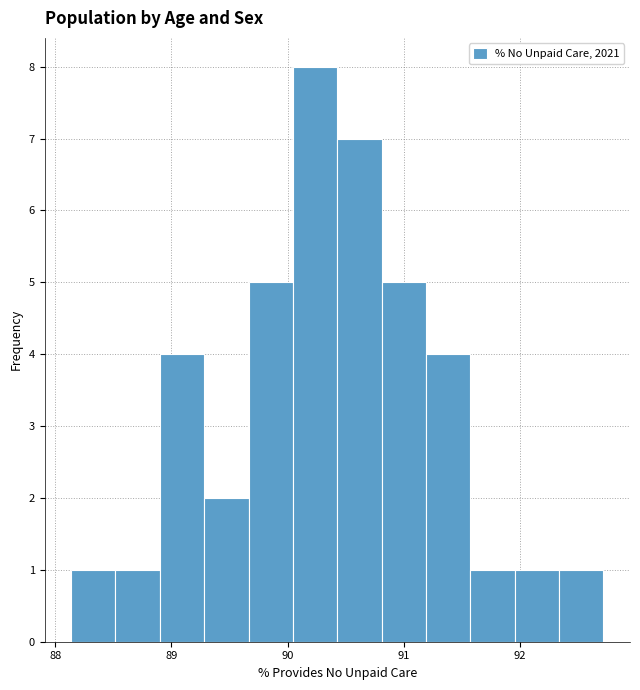

Around what value on the x-axis is the tallest bar? Give the approximate position of its centre, as read against the axis.

90.2